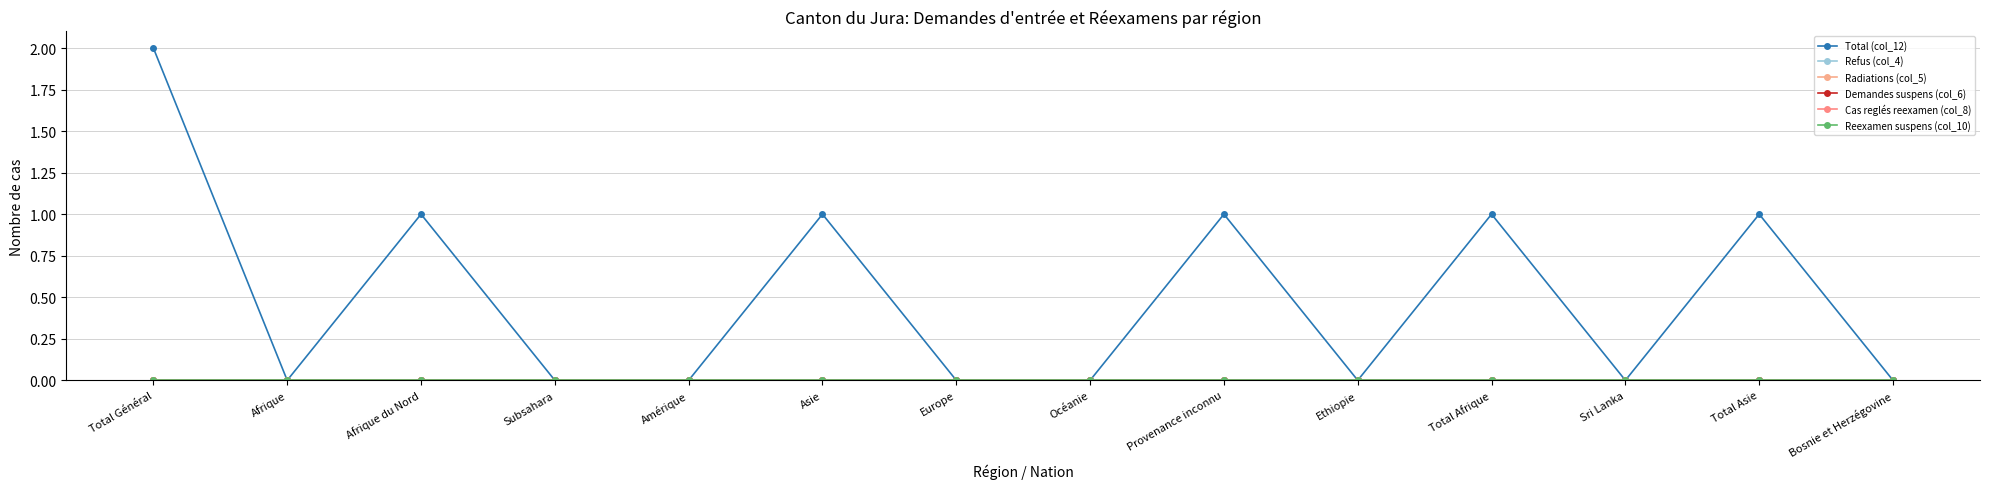

Is it true that Refus (col_4) equals 0 at Afrique?

True